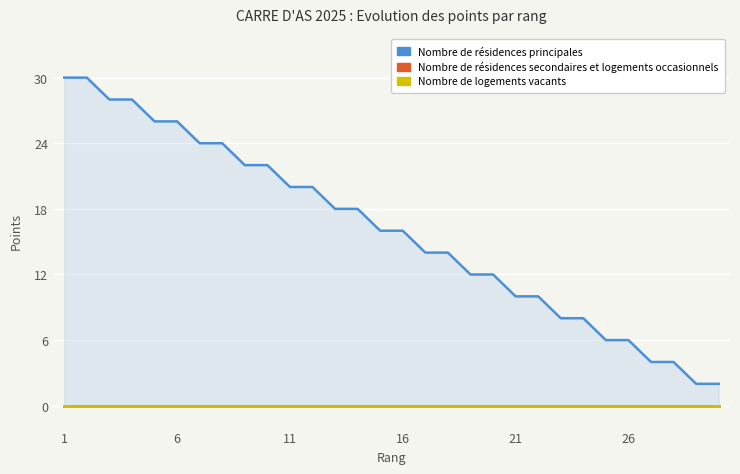

Rank the series at 11 from lowest to highest value.

Nombre de résidences secondaires et logements occasionnels, Nombre de logements vacants, Nombre de résidences principales